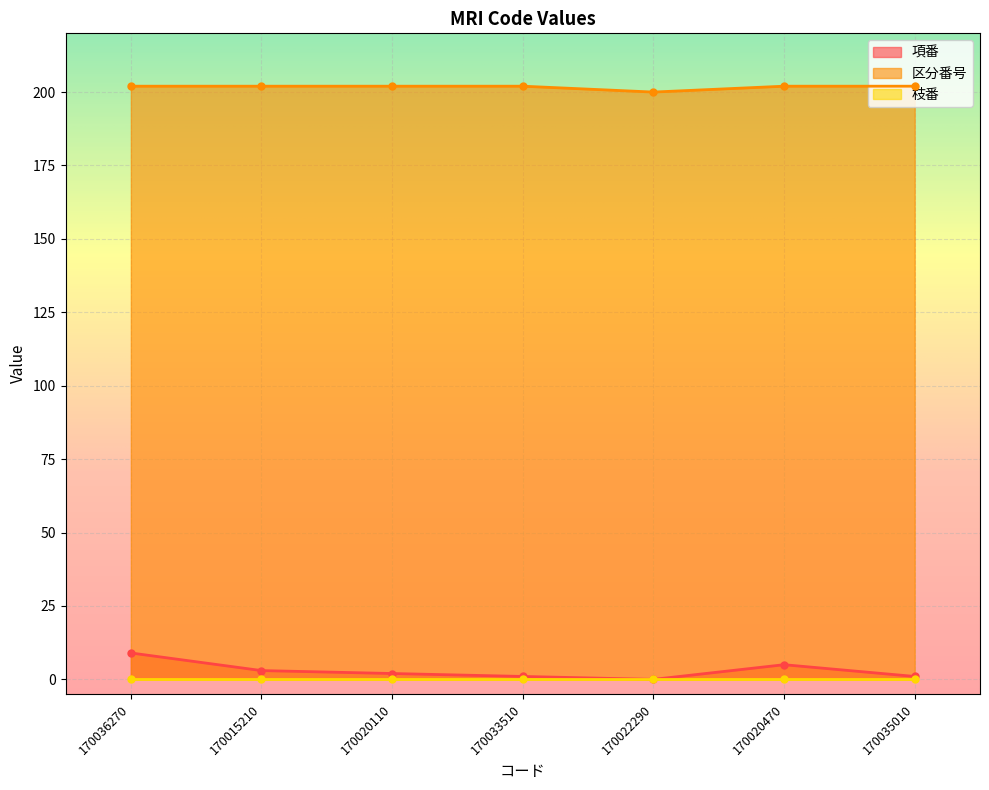

True or false: 項番 and 区分番号 cross at least once.

False